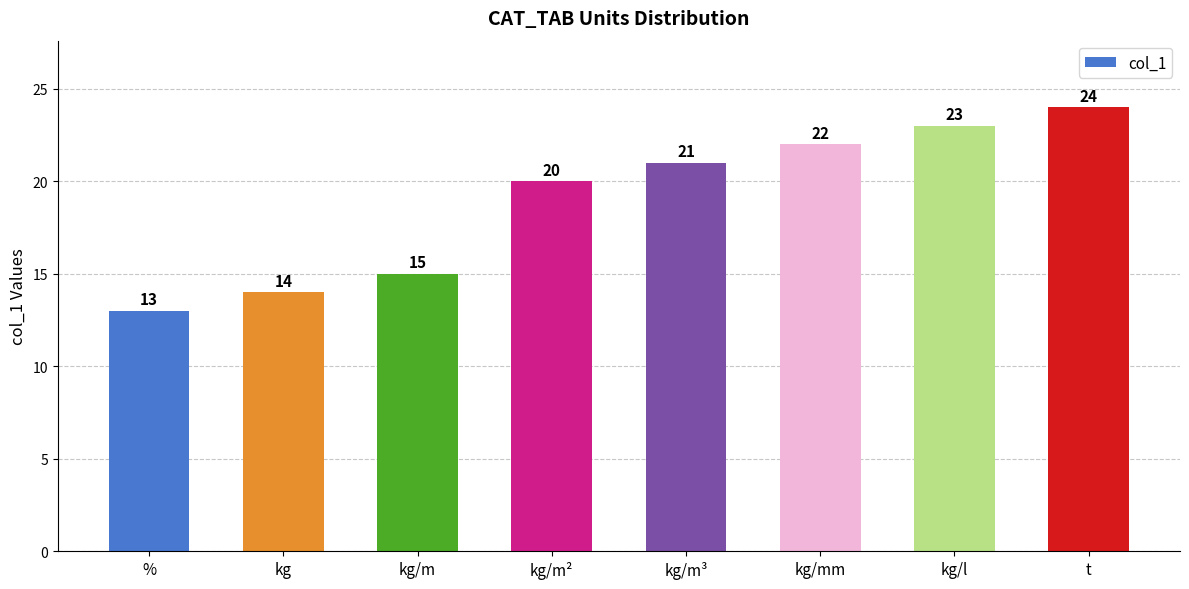

Approximately how many times larger is the value at t compared to kg/m²?

1.2